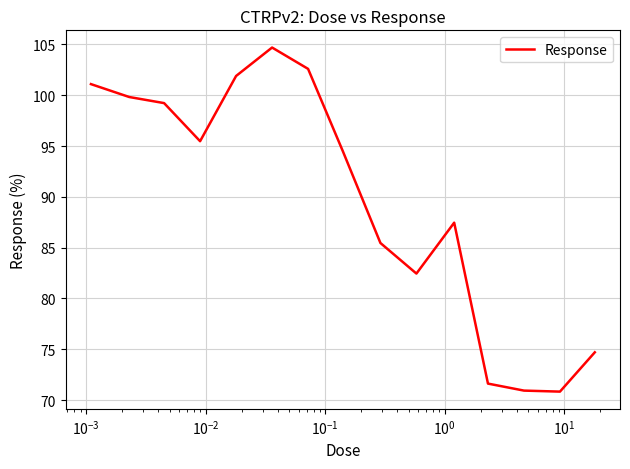

What is the difference between the maximum and minimum values?

33.9